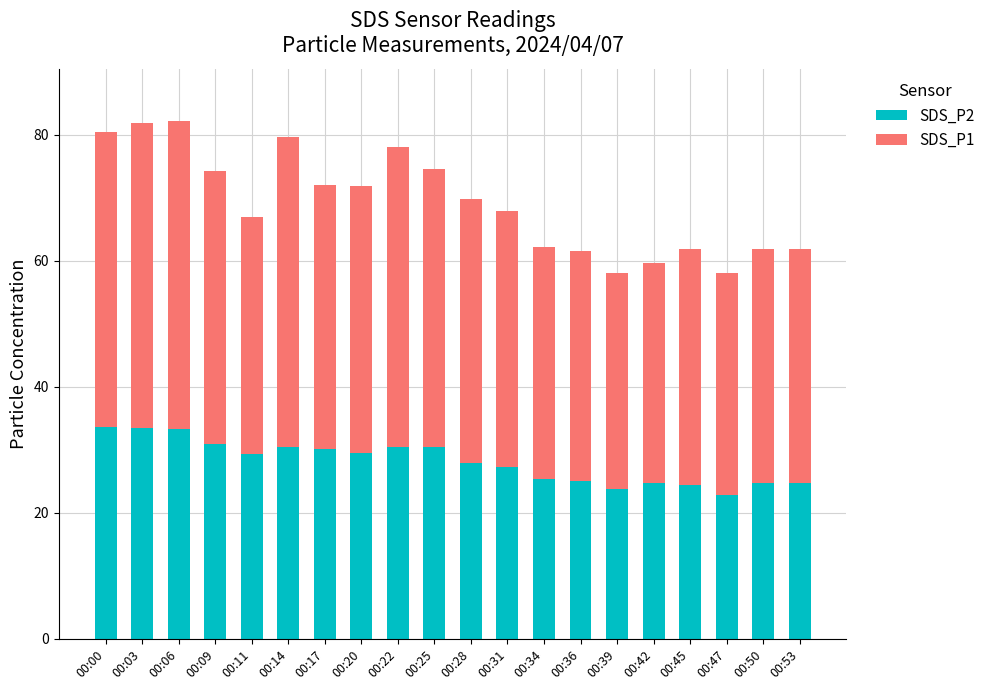

The value of SDS_P2 at 00:36 is 25.0. True or false?

True